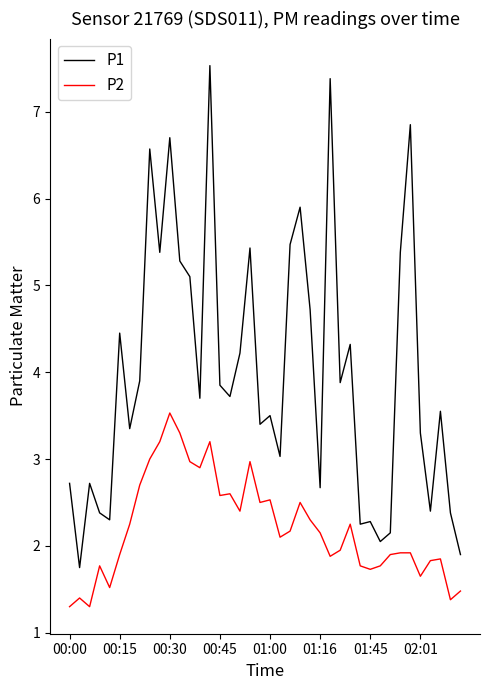

Which series has the largest range (max minus min)?

P1